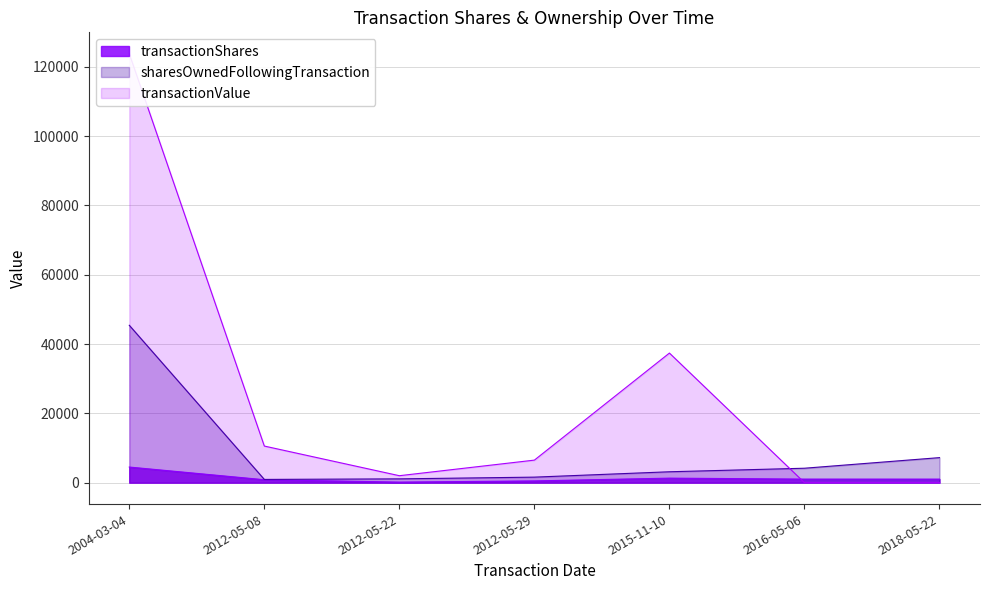

Does the chart display data point markers on the line(s)?

No